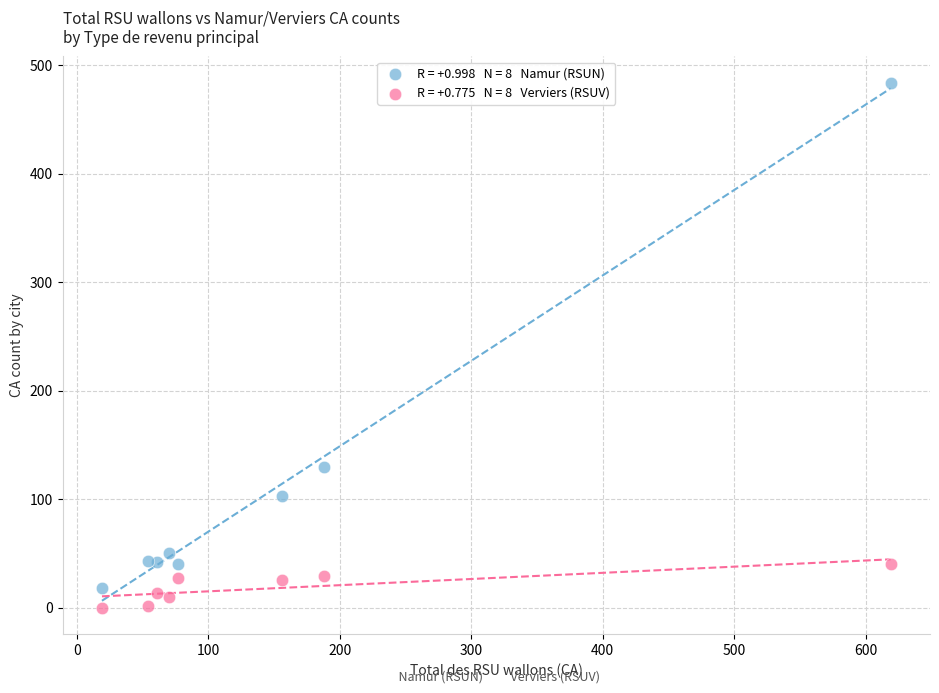

Across all series, what Y value is closest to 242?

130